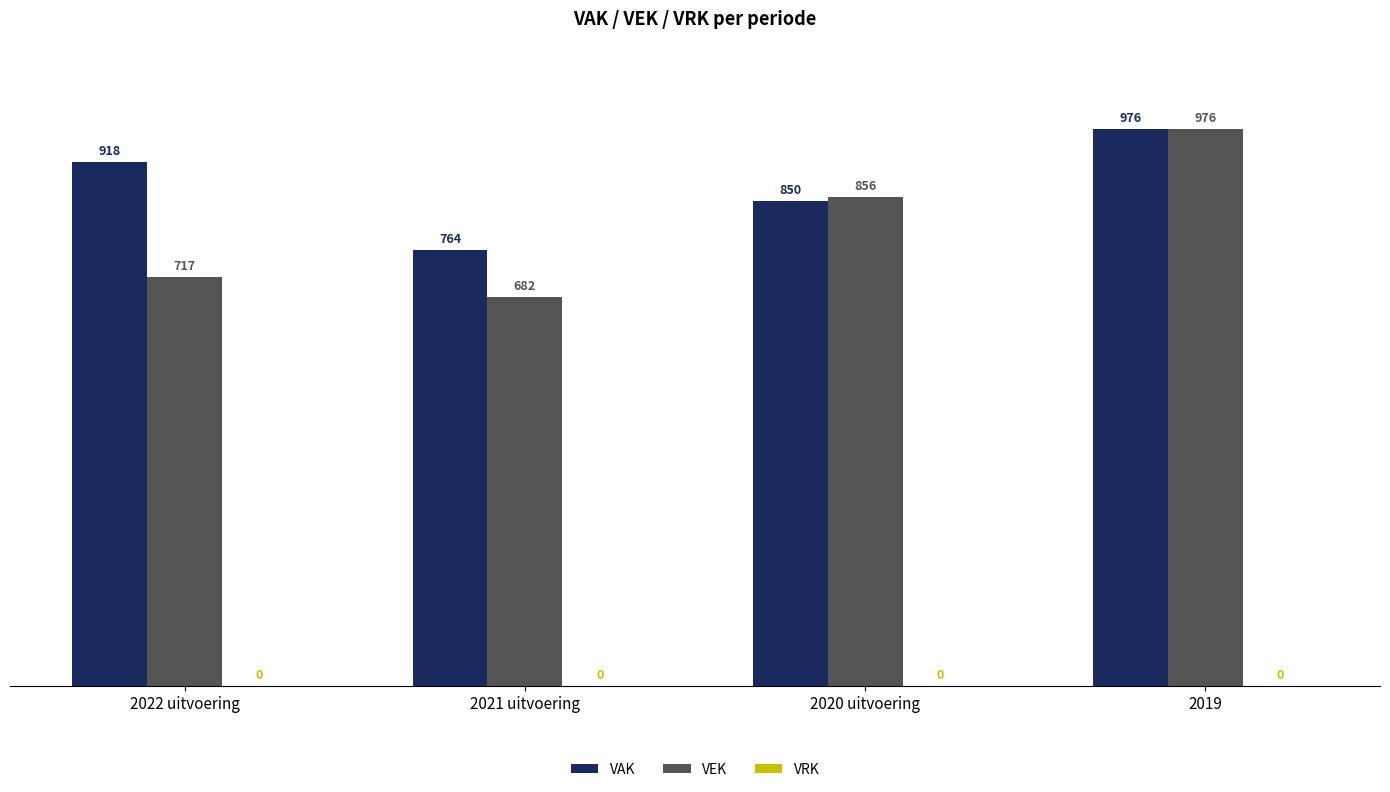

True or false: VAK has a value of 976 at 2019.

True